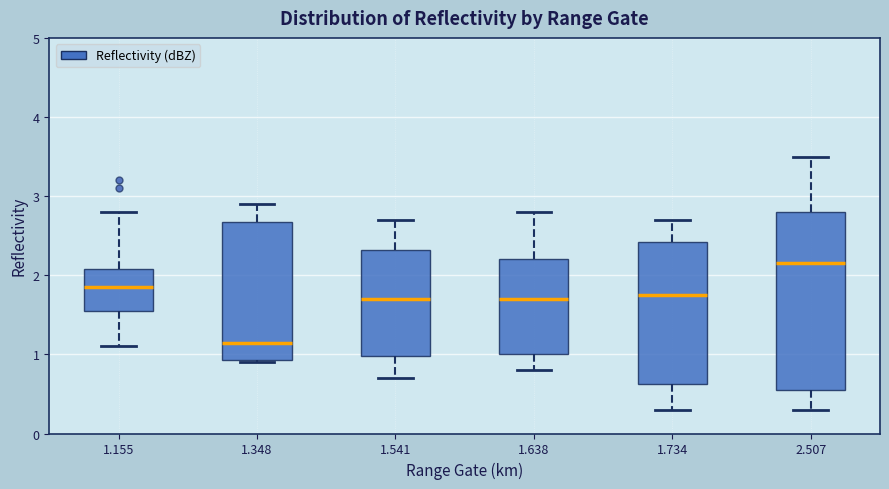

Which box is the tallest, from its lower edge to its upper edge?

2.507